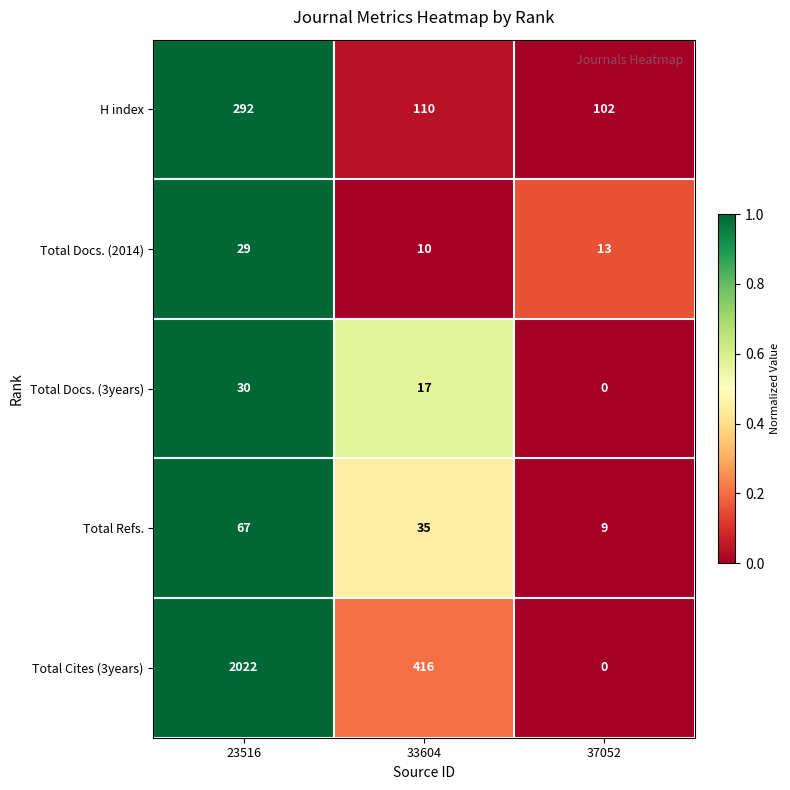

What is the total value across all series at 37052?

124